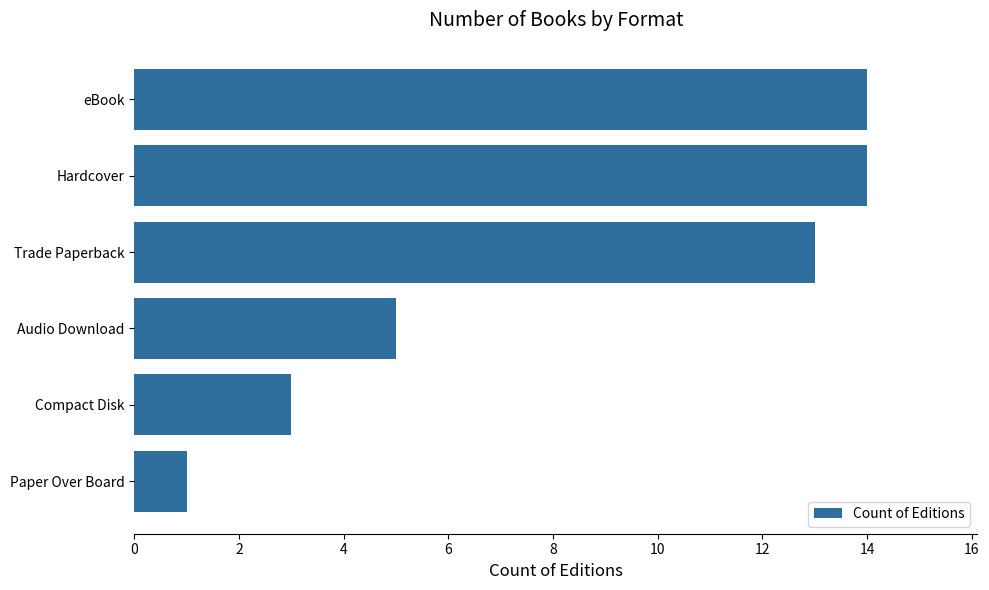

Approximately how many times larger is the value at Compact Disk compared to Paper Over Board?

3.0